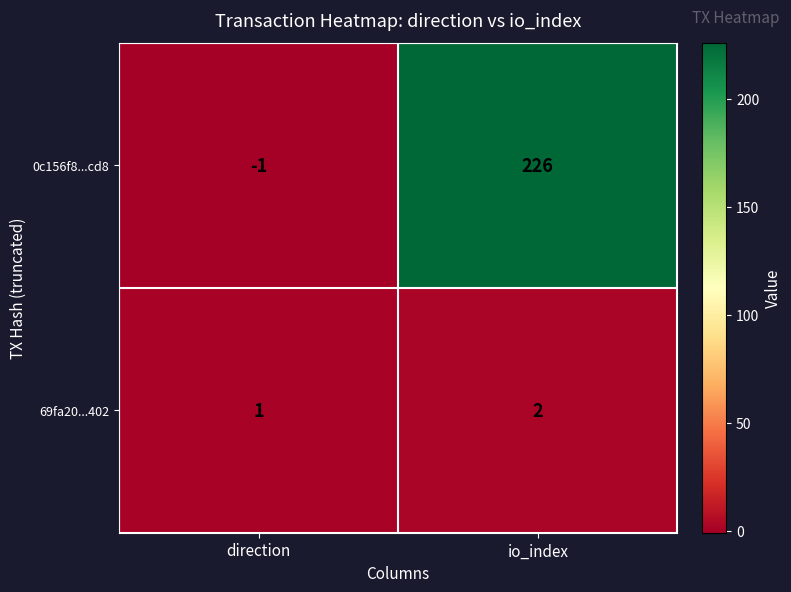

What is the sum of all 69fa20...402 values?

3